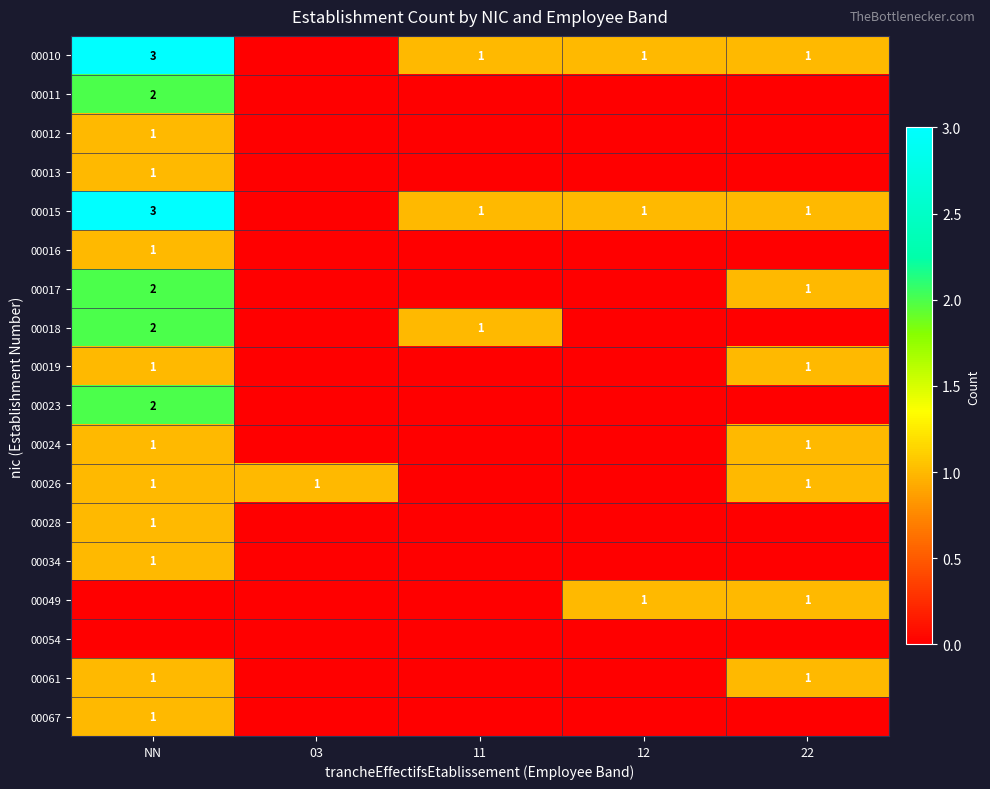

The value of 00028 at NN is 1. True or false?

True